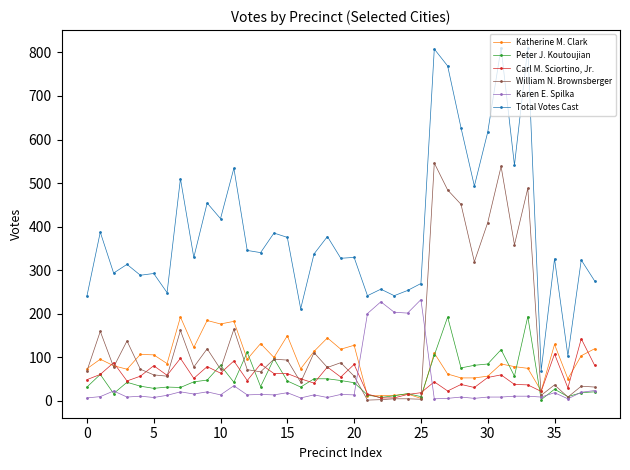

Which series has the widest spread of values?

Total Votes Cast